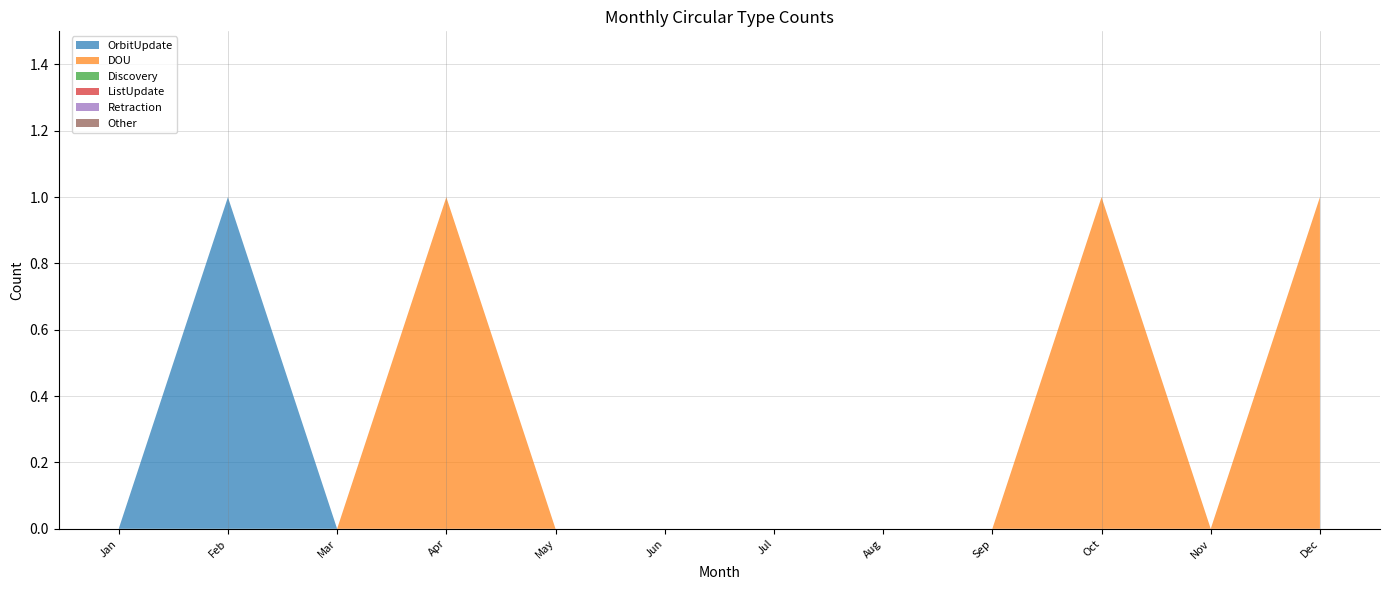

Reading left to right, list all the values displayed in this chart.

OrbitUpdate: 0	1	0	0	0	0	0	0	0	0	0	0
DOU: 0	0	0	1	0	0	0	0	0	1	0	1
Discovery: 0	0	0	0	0	0	0	0	0	0	0	0
ListUpdate: 0	0	0	0	0	0	0	0	0	0	0	0
Retraction: 0	0	0	0	0	0	0	0	0	0	0	0
Other: 0	0	0	0	0	0	0	0	0	0	0	0